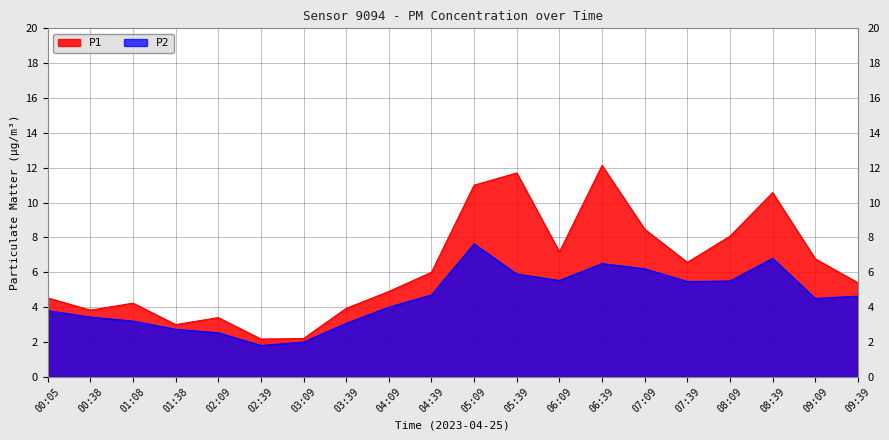

What position from the left is 07:39?

16